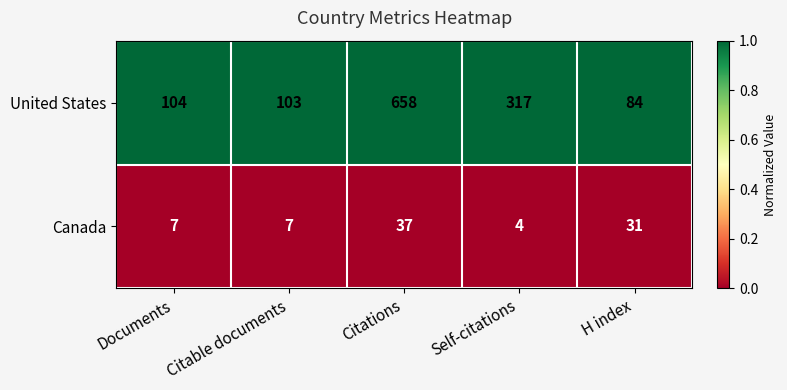

At which category does the chart reach its peak across all series?

Citations